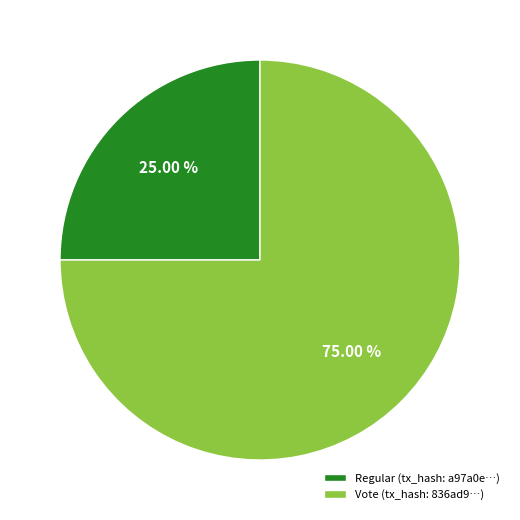

Which has a higher value, Vote (tx_hash: 836ad9…) or Regular (tx_hash: a97a0e…)?

Vote (tx_hash: 836ad9…)